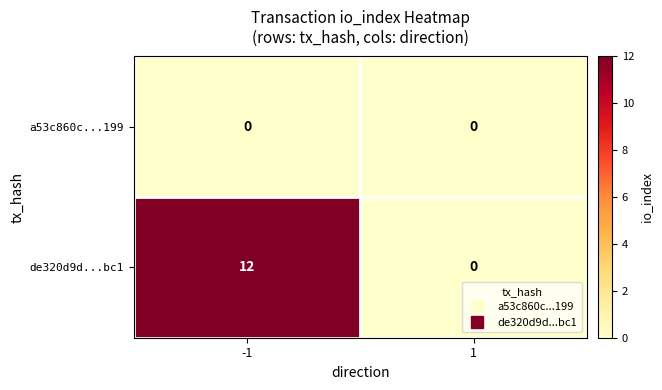

What is the maximum value shown in the chart?

12